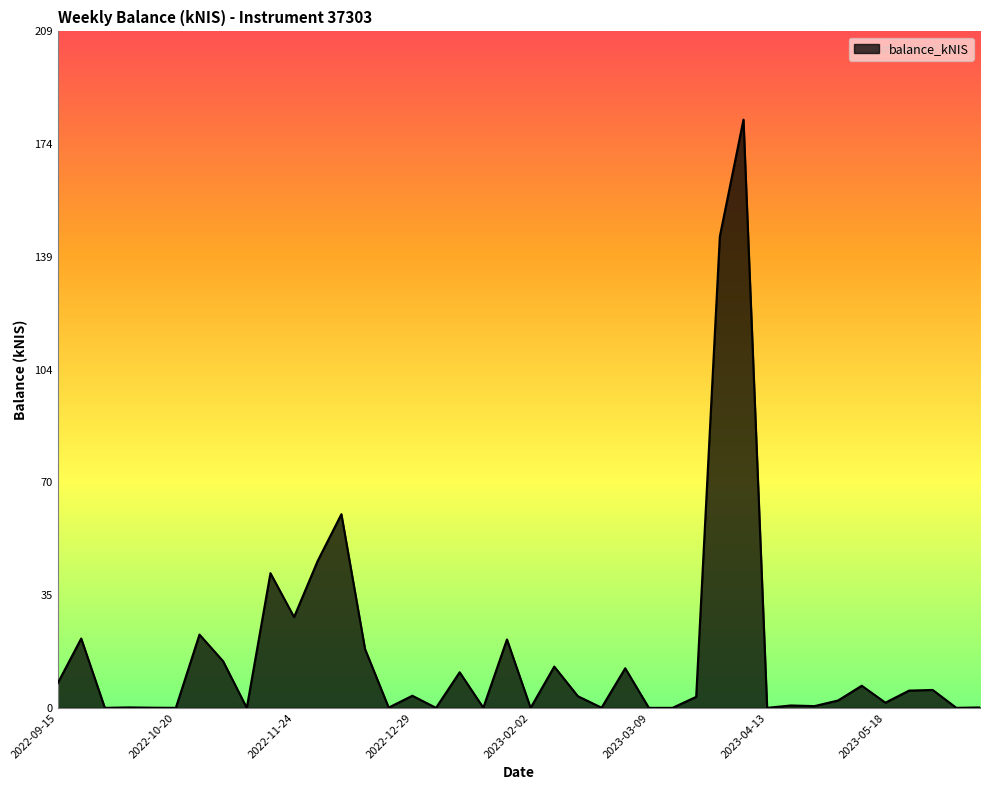

What is the difference between the maximum and minimum values?

181.7